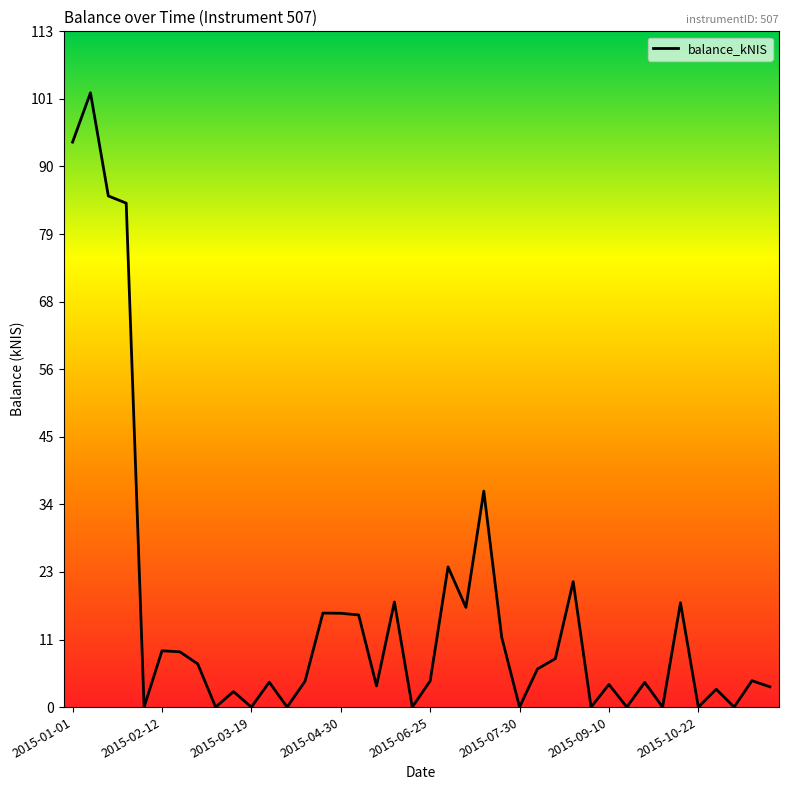

What is the maximum value shown in the chart?

102.3